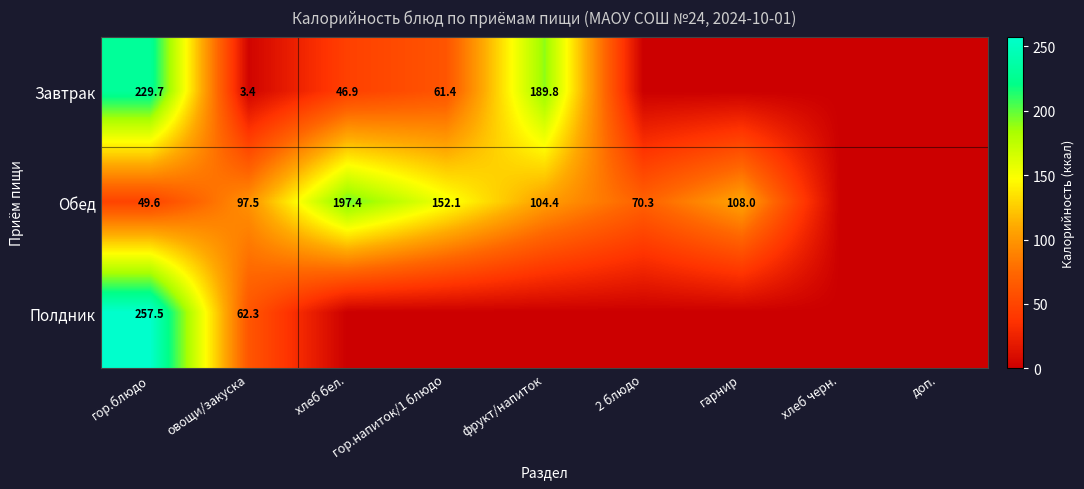

What is the total value across all series at овощи/закуска?

163.2